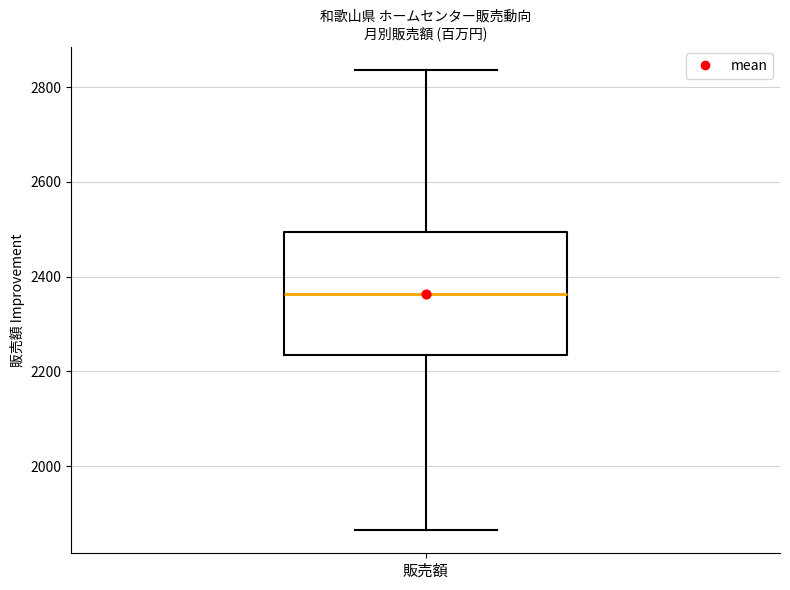

Where is the upper edge of the box for 販売額 on the y-axis? The values are not printed on the chart, so give them approximately, as read against the axis.

2500